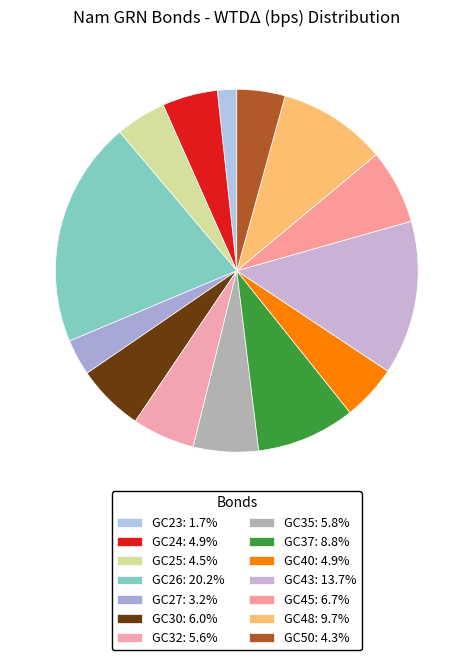

Count the number of slices in the pie.

14